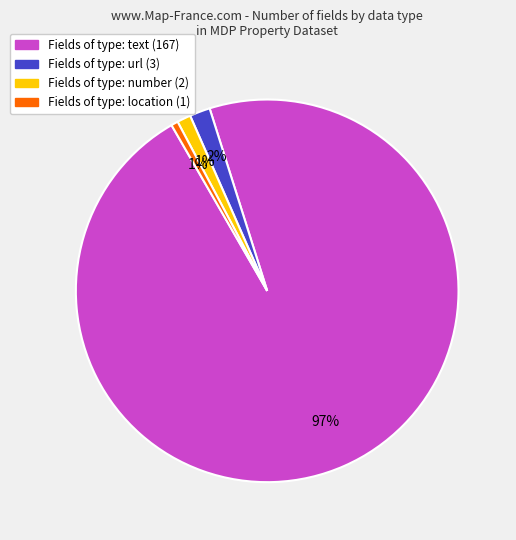

To the nearest percent, what is the average slice percentage?

25%